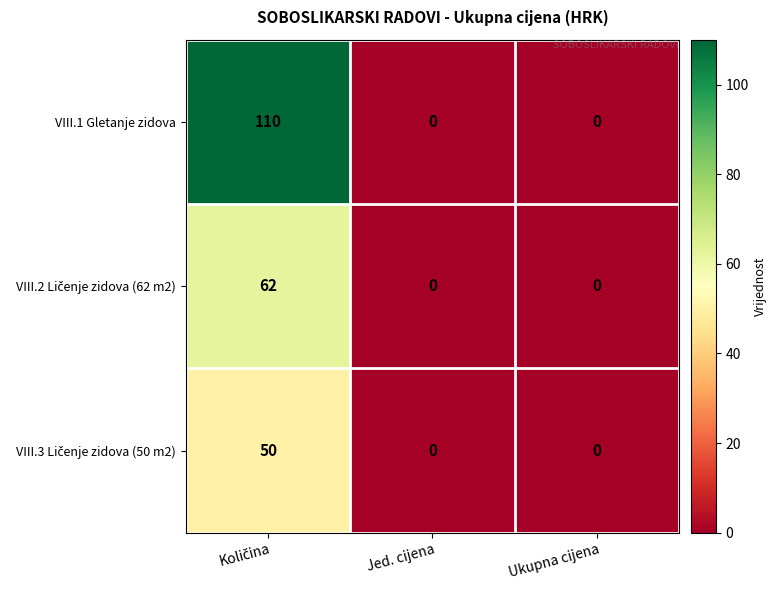

What is the sum of all VIII.1 Gletanje zidova values?

110